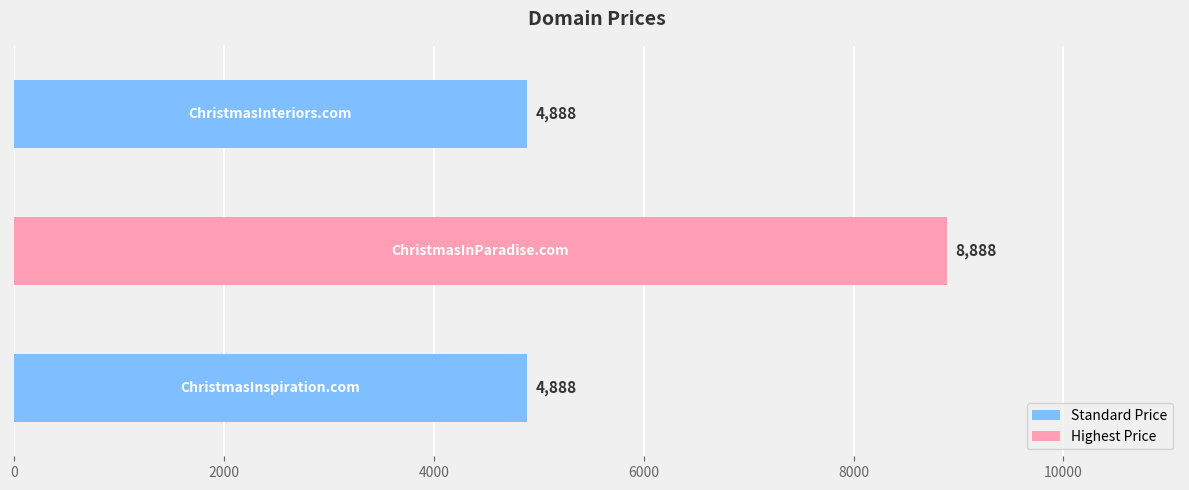

What is the difference between the maximum and minimum values?

4000